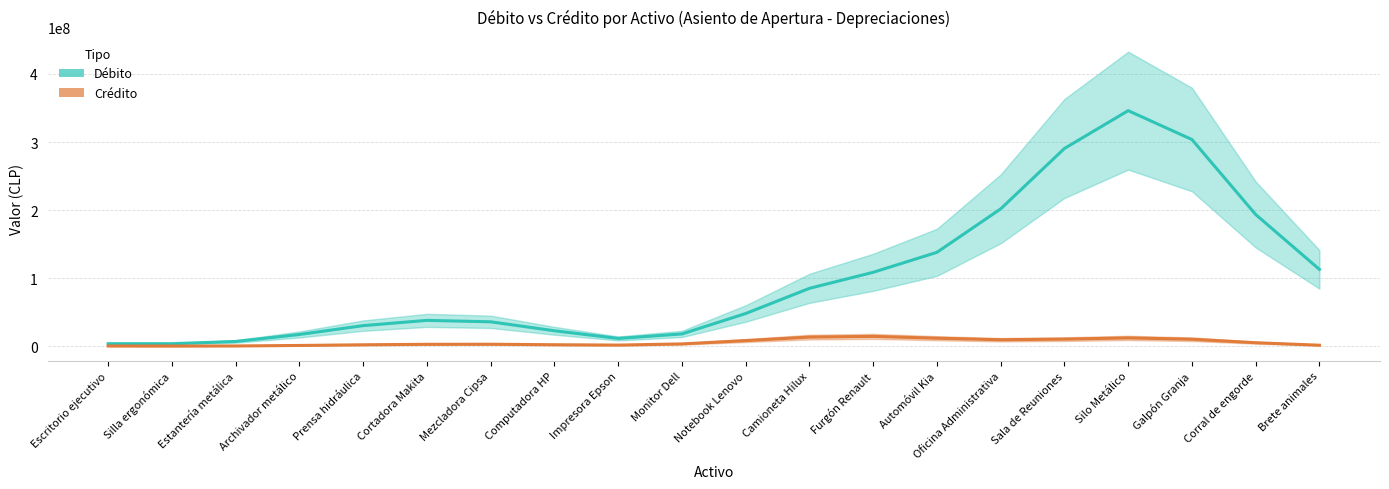

What are all the series names shown in the legend?

Débito, Crédito